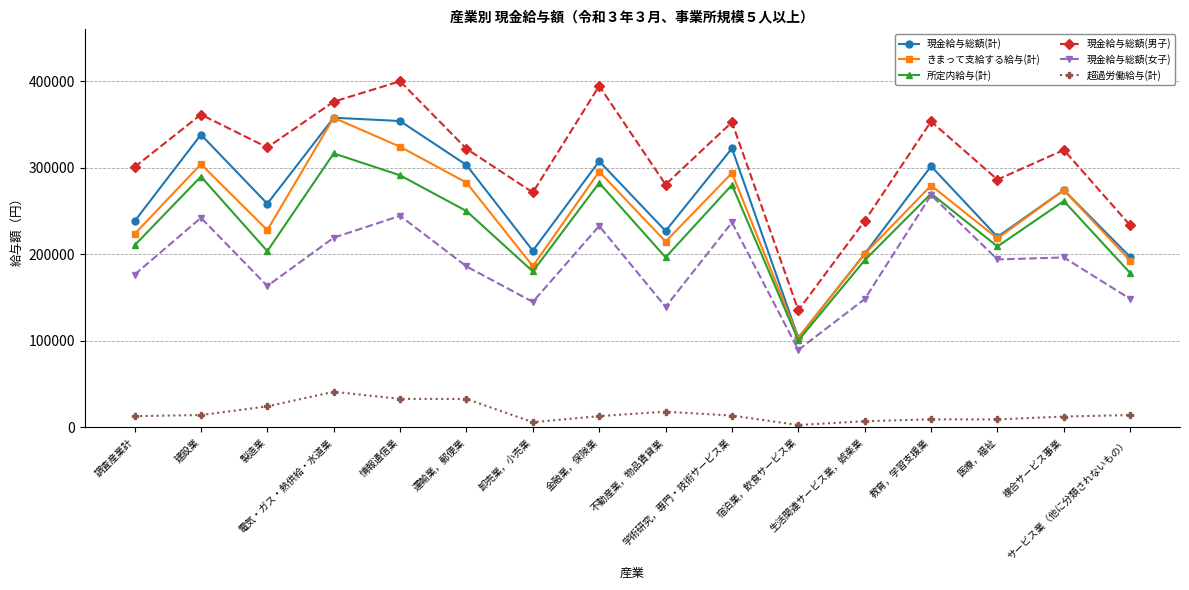

What is the sum of all きまって支給する給与(計) values?

3982758